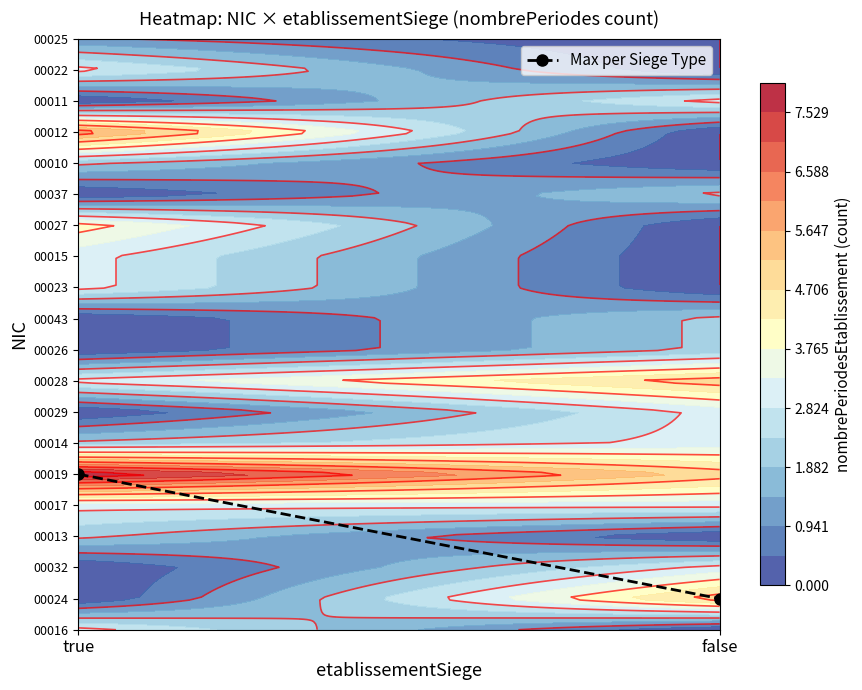

At which category does the chart reach its peak across all series?

true